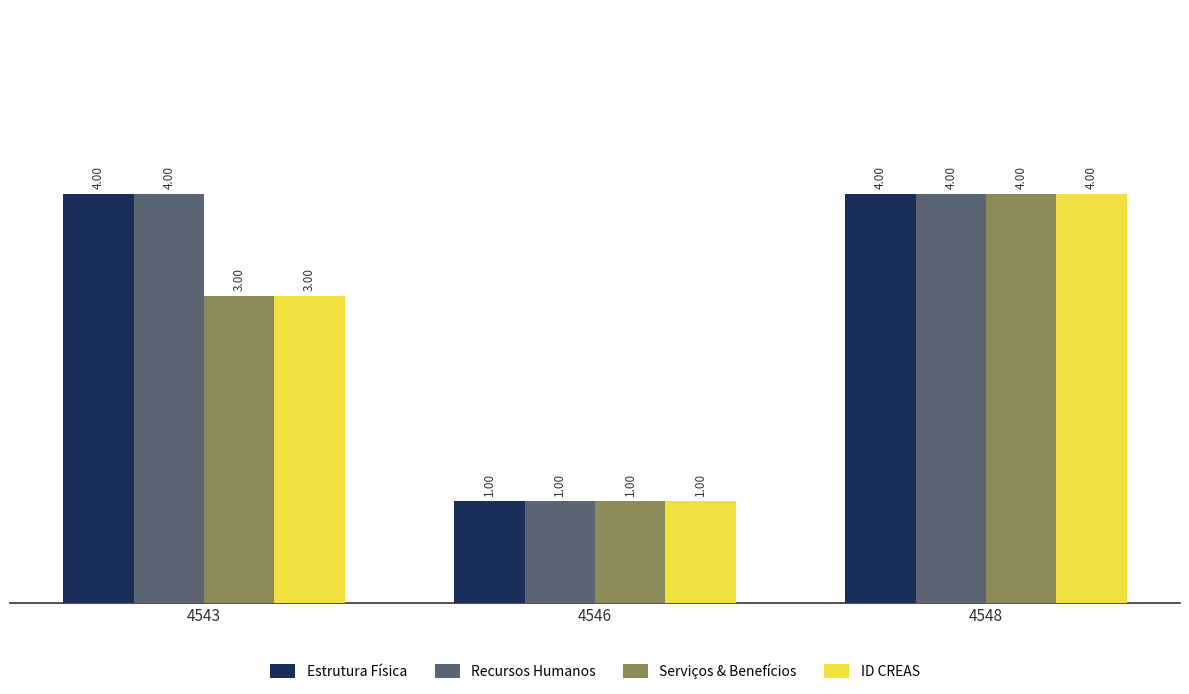

What is the total value across all series at 4543?

14